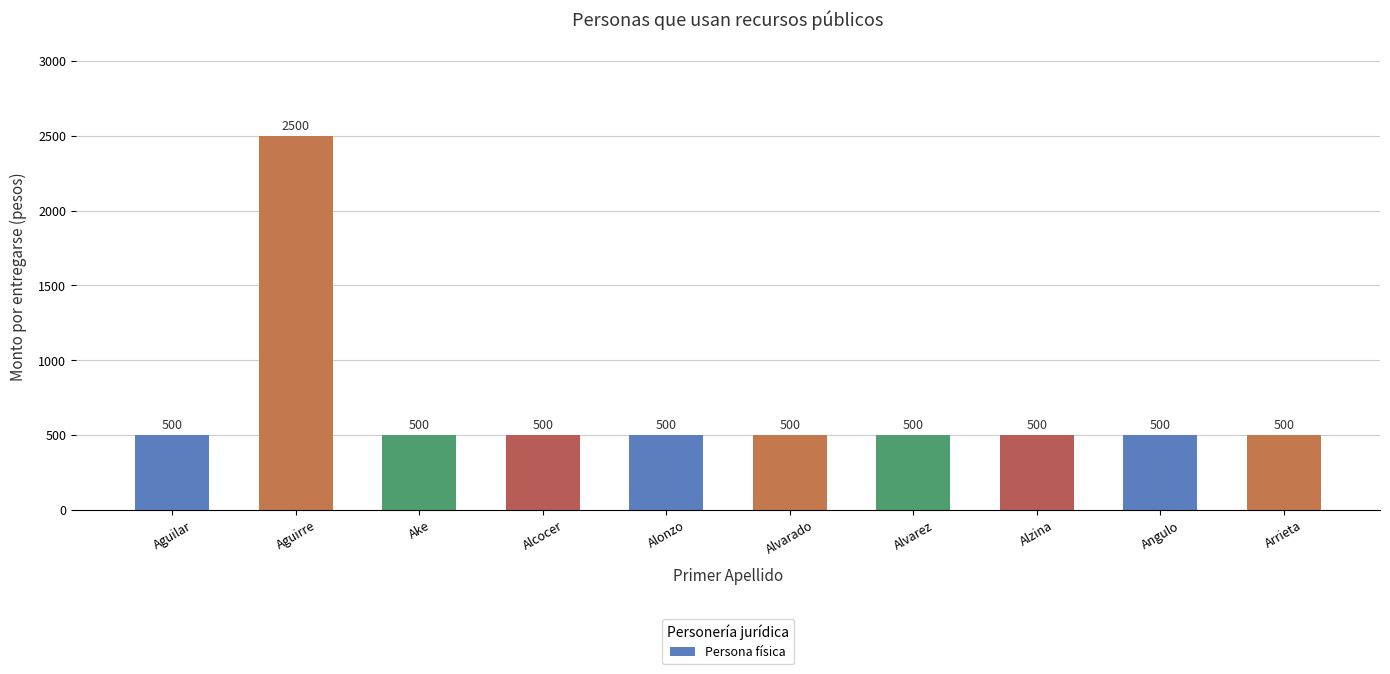

What is the sum of the values at Aguirre and Angulo?

3000